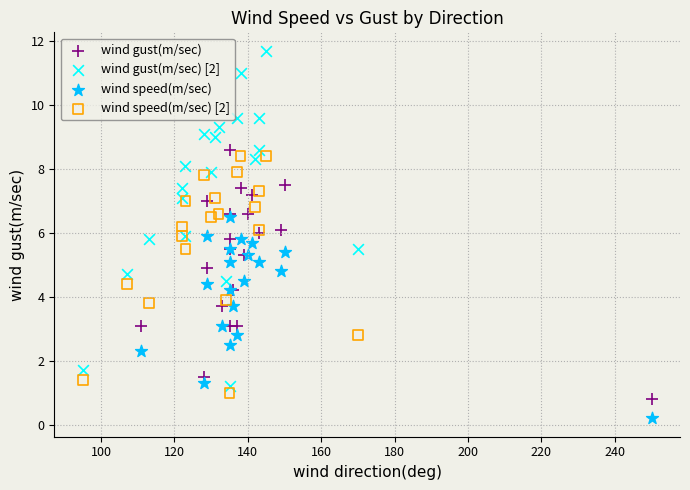

Which series contains the highest Y value?

wind gust(m/sec) [2]